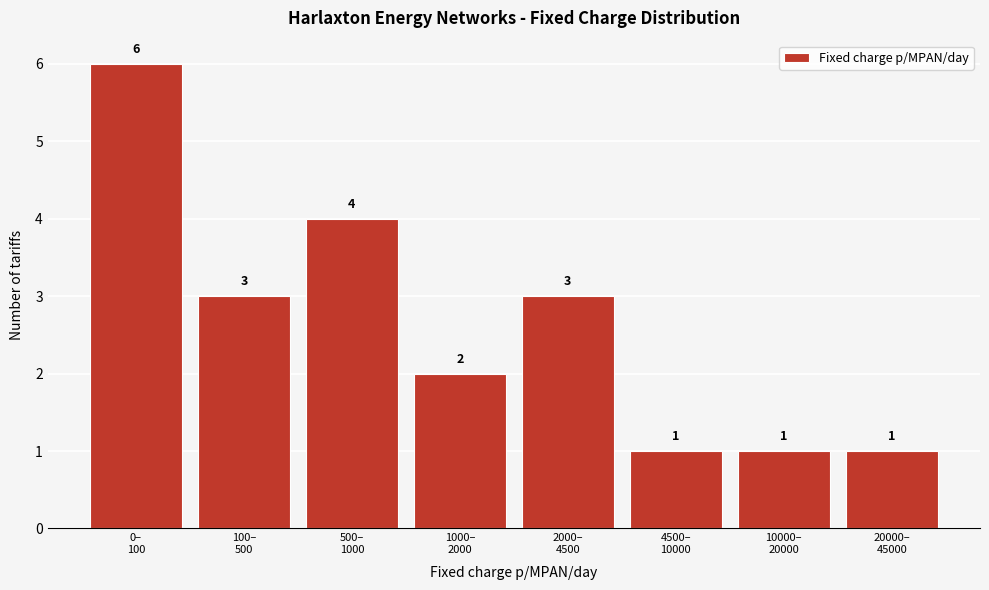

Reading left to right, transcribe all the data shown in this chart.

6	3	4	2	3	1	1	1